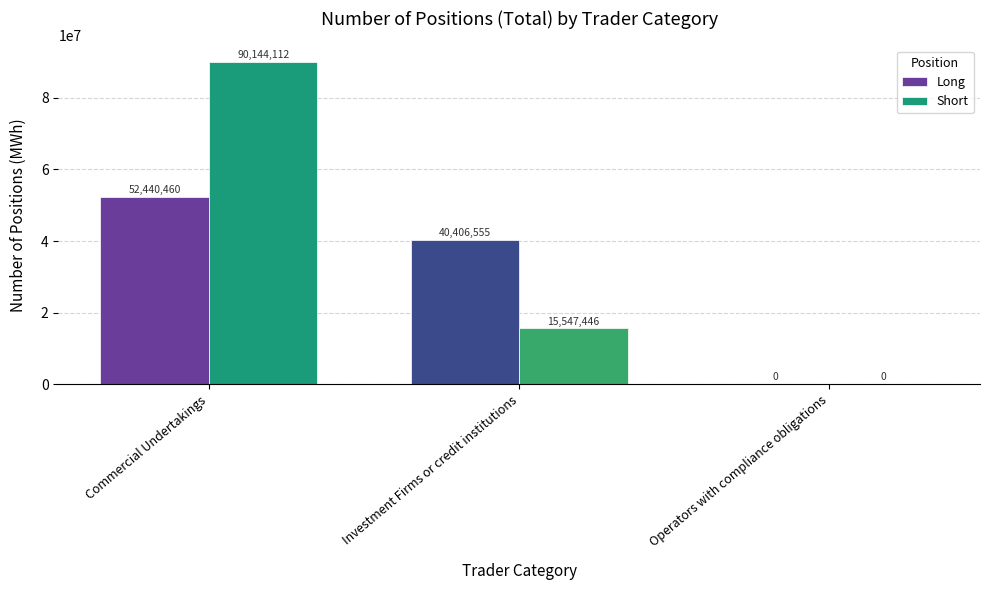

How many series are shown in this chart?

2